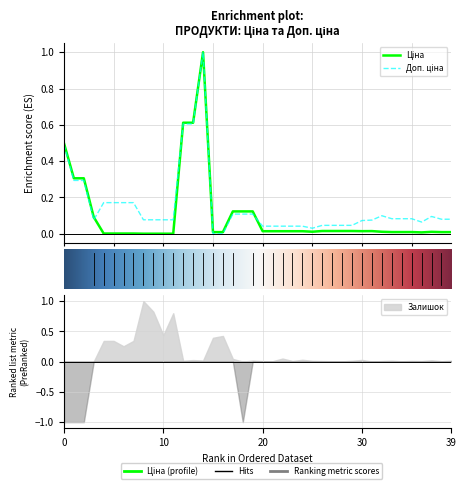

True or false: Ціна and Доп. ціна cross at least once.

True